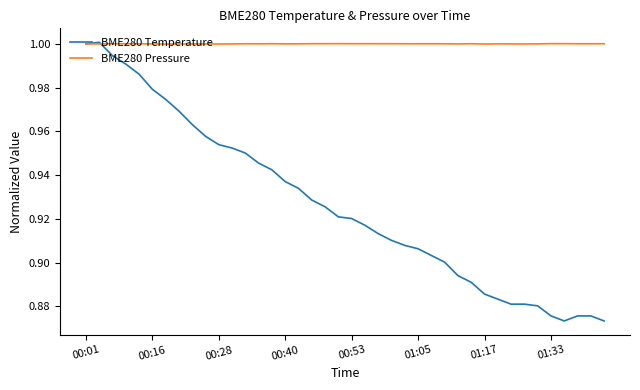

Which series has the widest spread of values?

BME280 Temperature